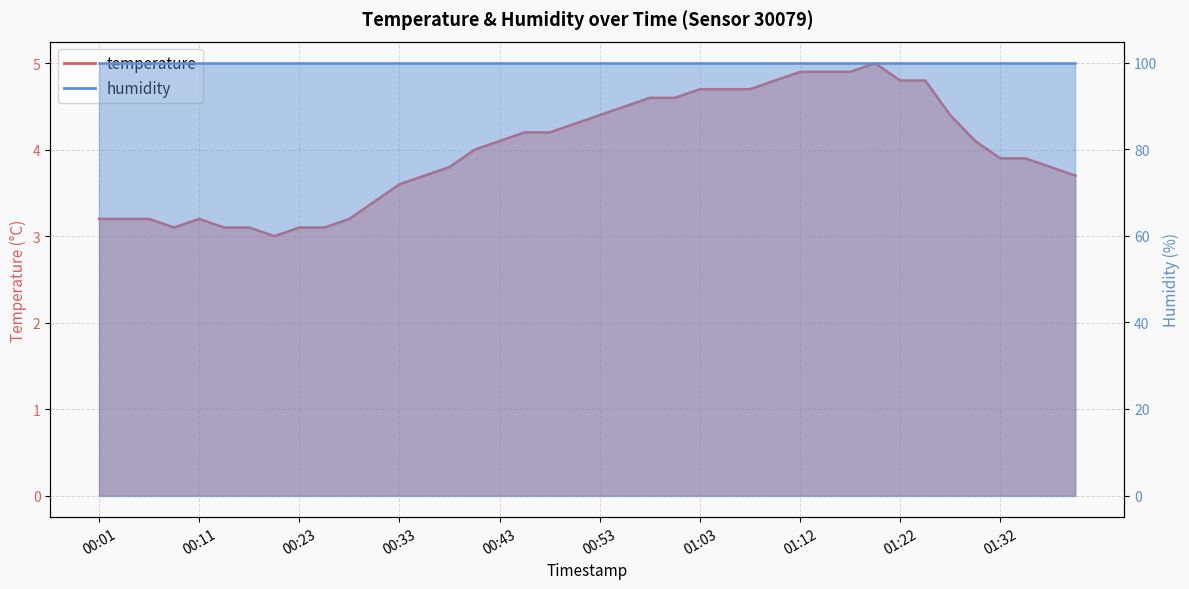

The chart shows a value of 2.1 at 01:03. True or false?

False